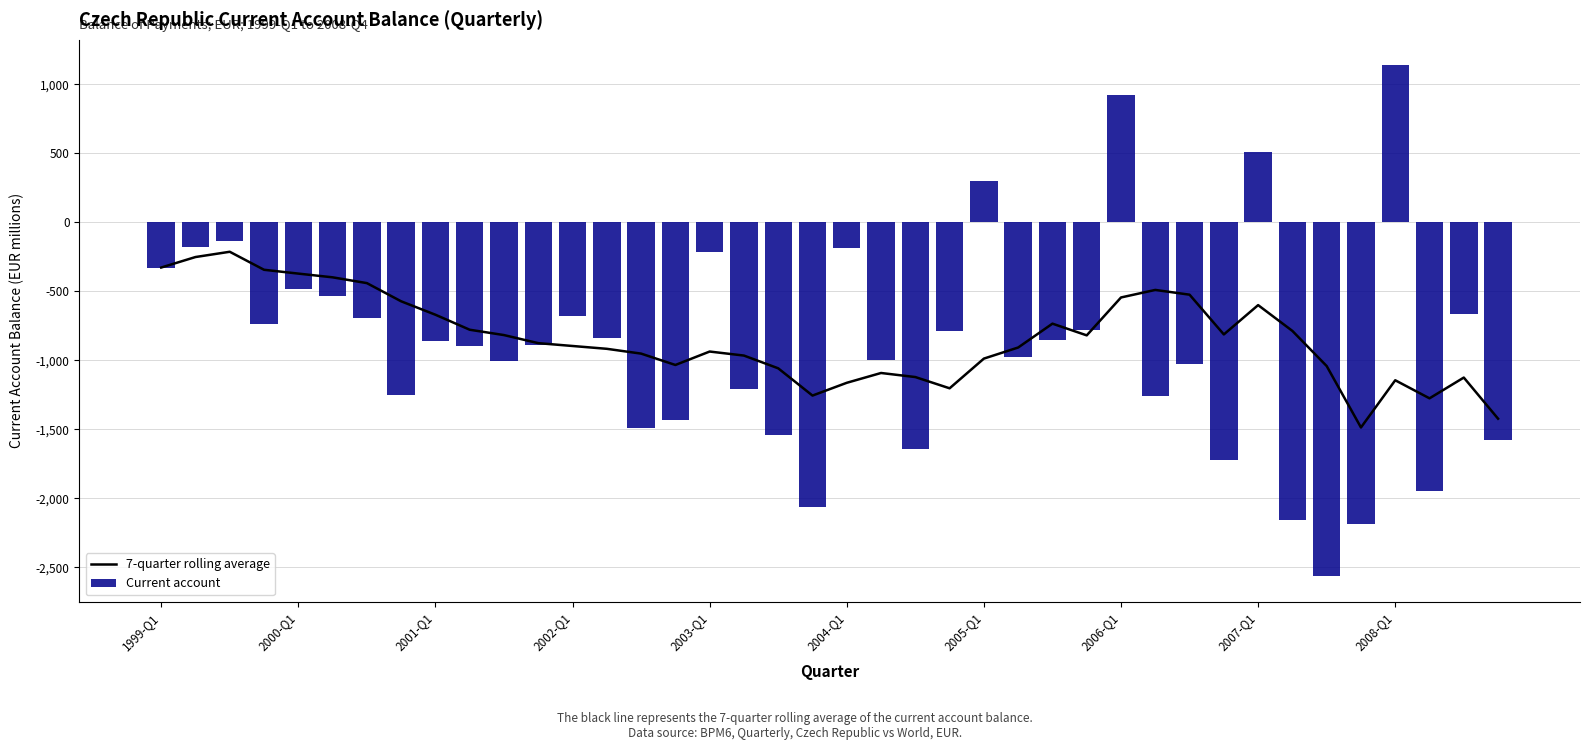

What is the total value across all series at 14?

-2446.2